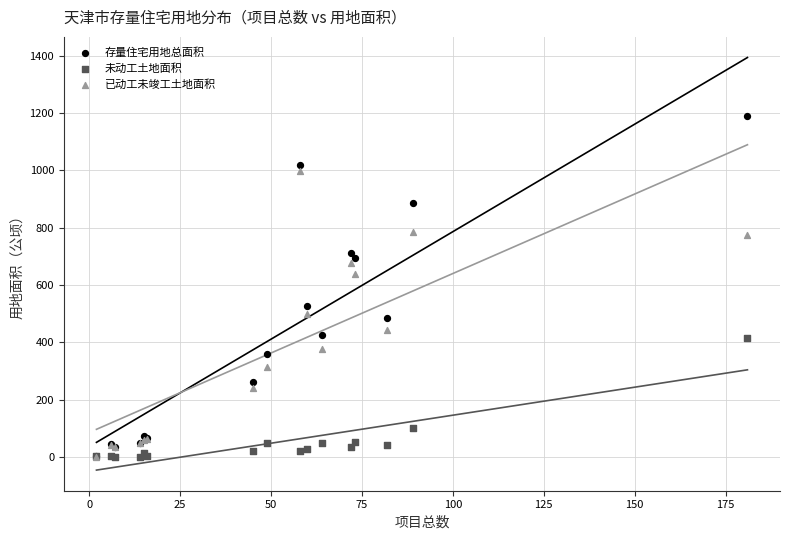

Which series has the widest spread of Y values?

存量住宅用地总面积